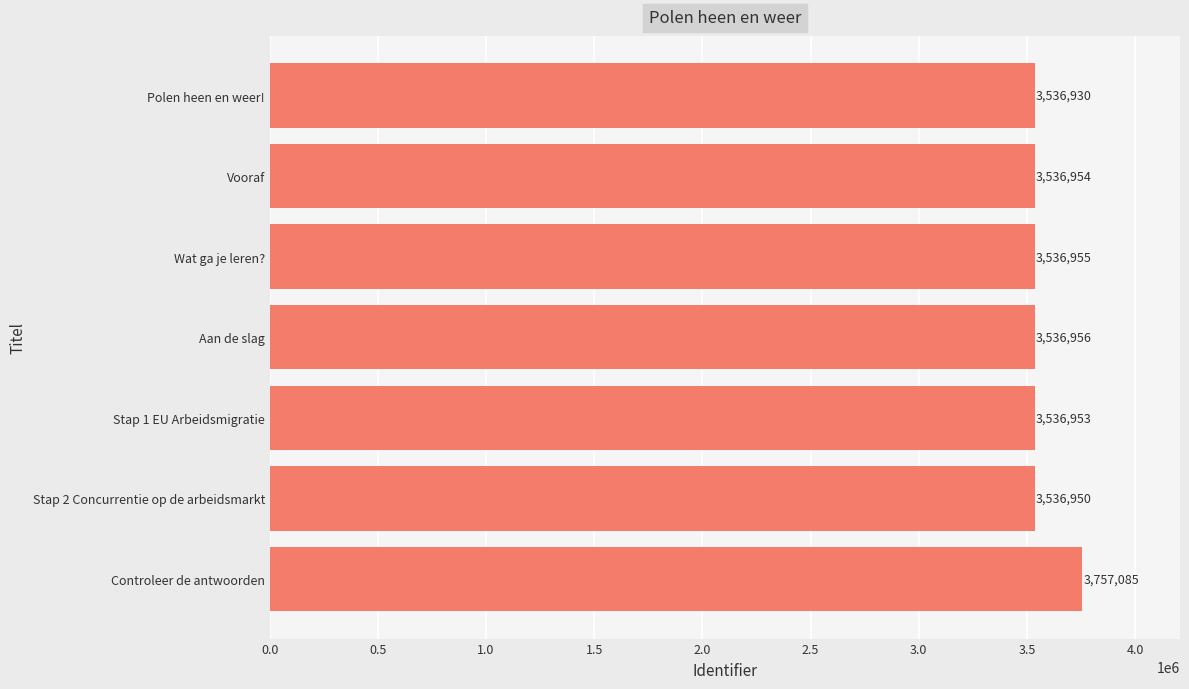

What position from the top is Stap 2 Concurrentie op de arbeidsmarkt?

6